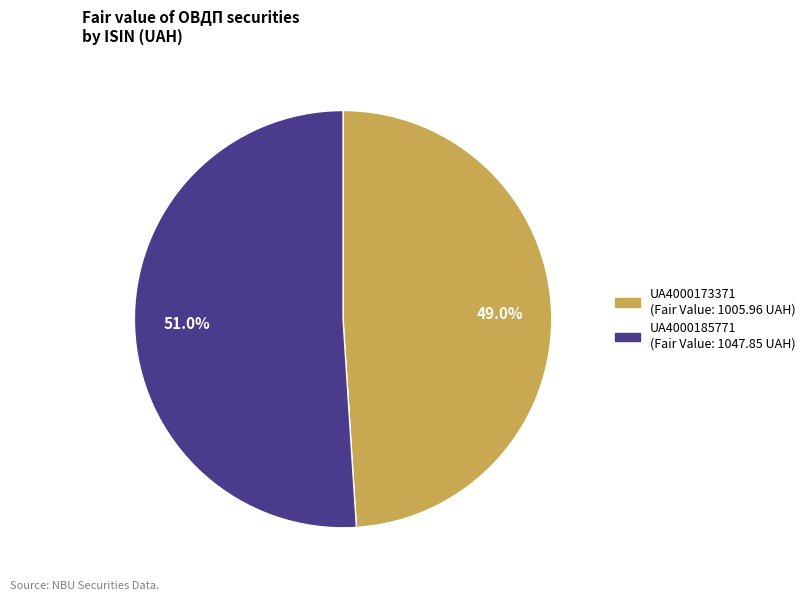

How many segments does this pie chart have?

2